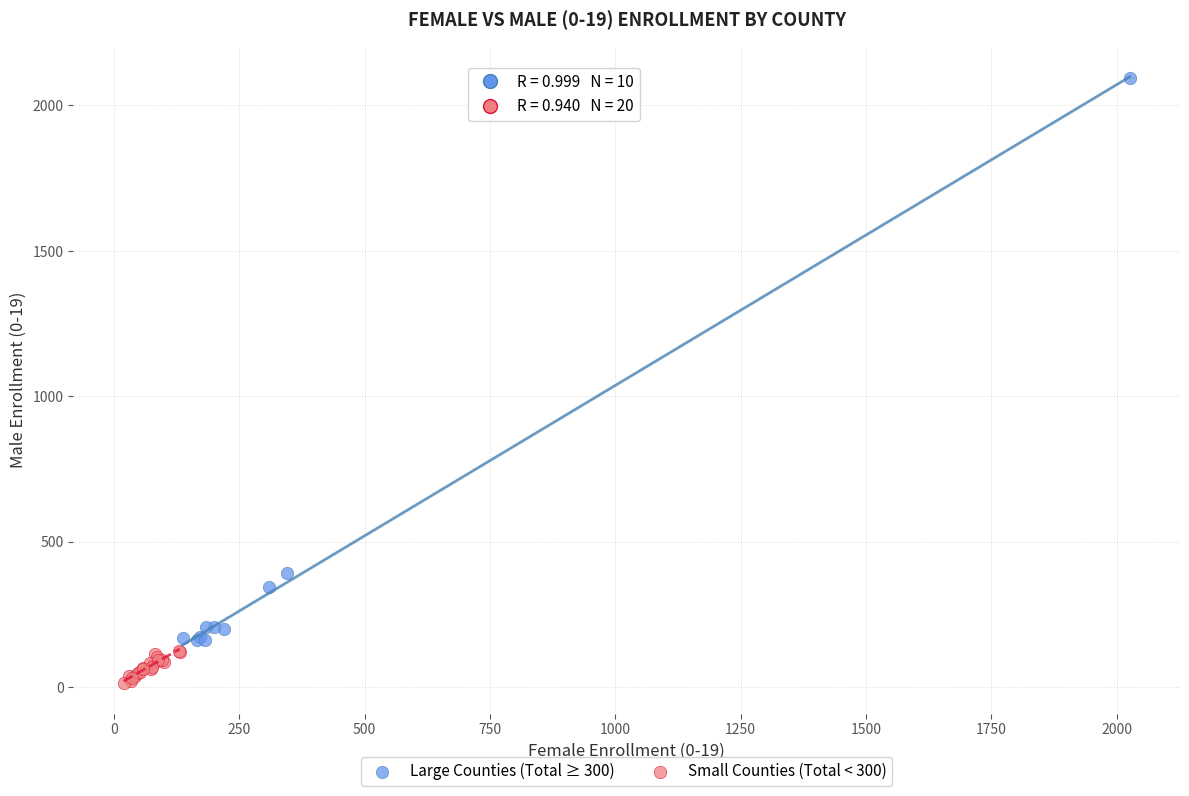

What are all the series names shown in the legend?

Large Counties (Total ≥ 300), Small Counties (Total < 300)